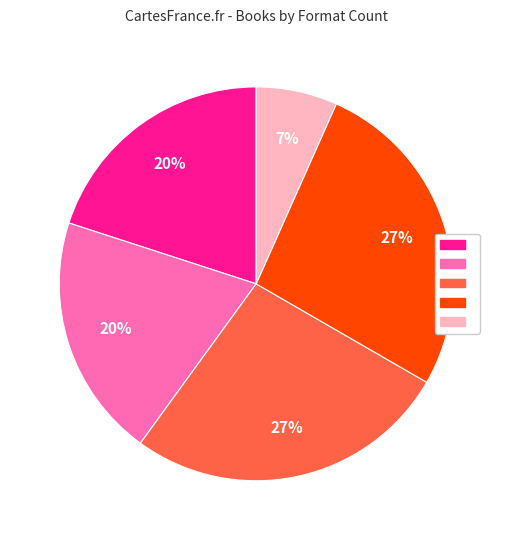

To the nearest percent, what is the average slice percentage?

20%